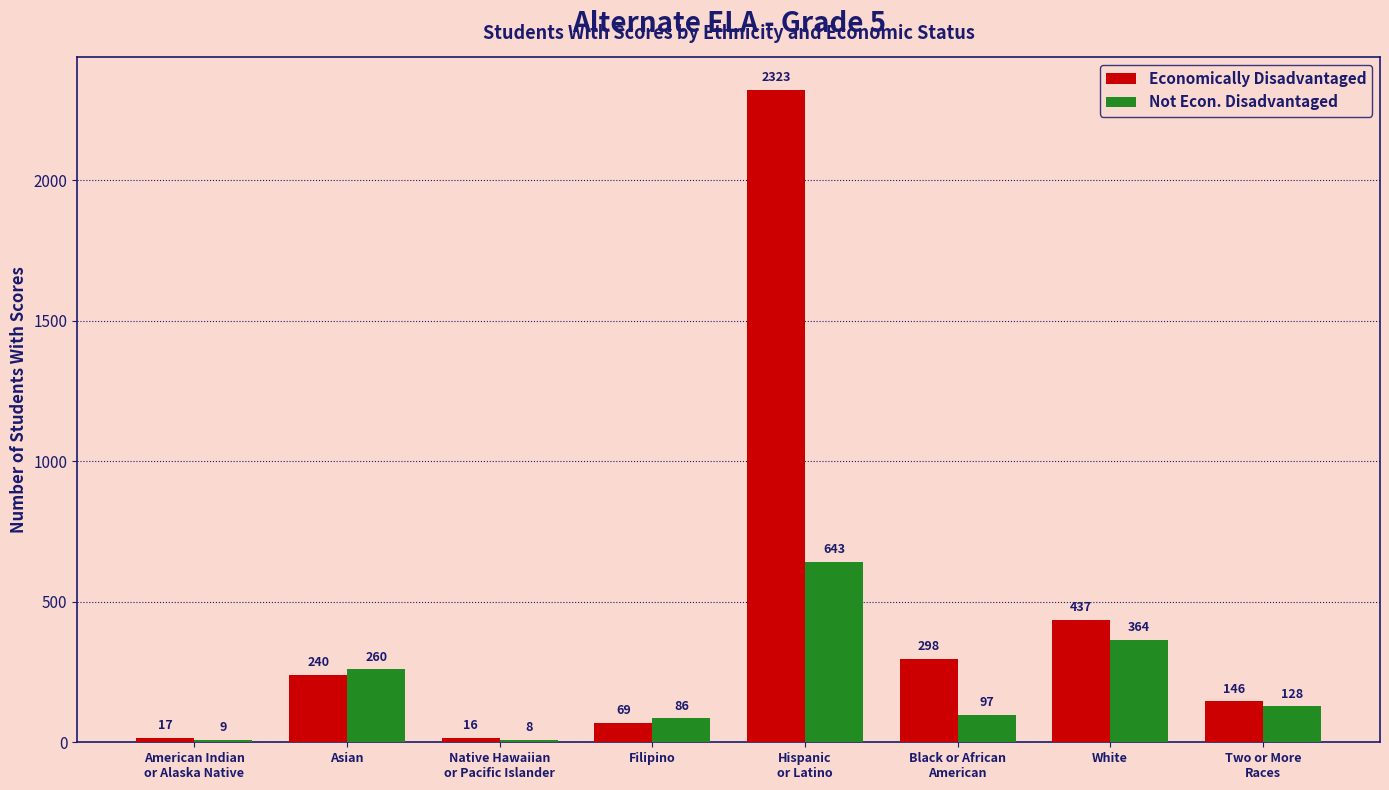

What is the minimum value for Economically Disadvantaged?

16